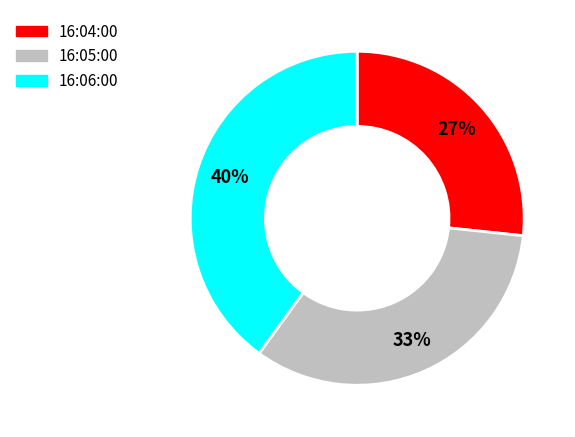

Does 16:05:00 account for over 50% of the chart?

No